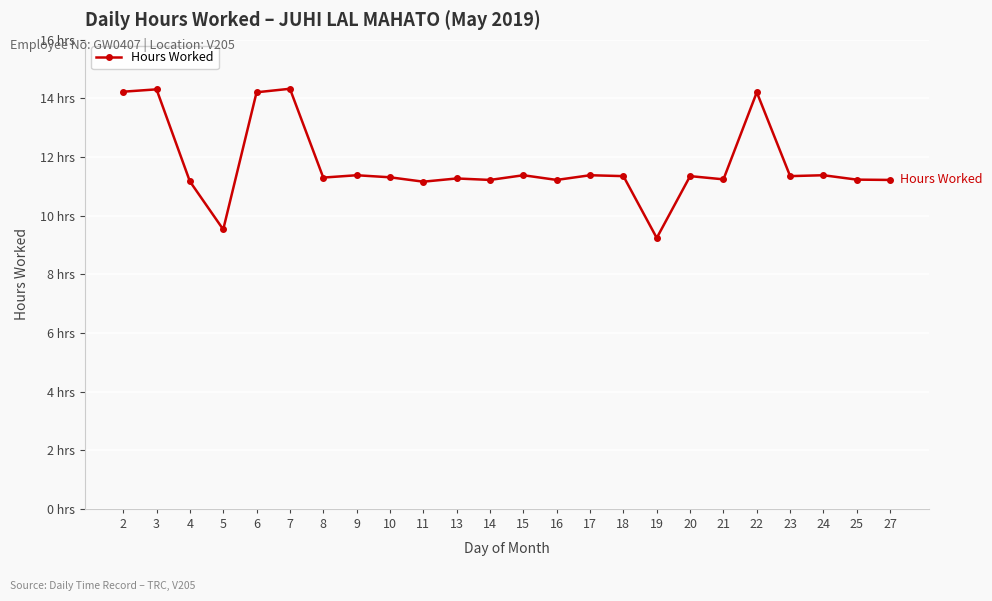

Does the chart have visible grid lines?

Yes